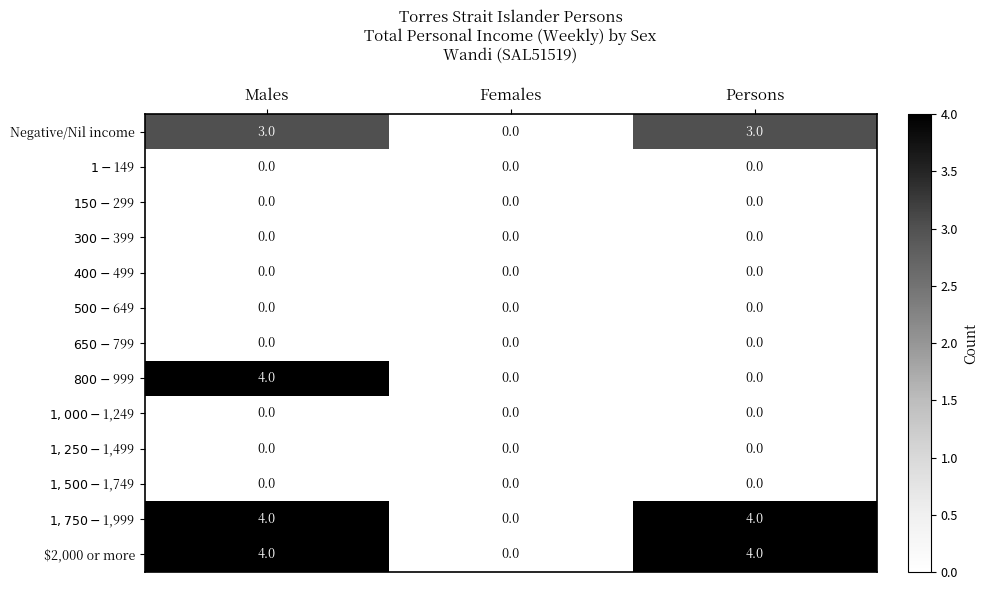

Is it true that Negative/Nil income equals 3 at Persons?

True